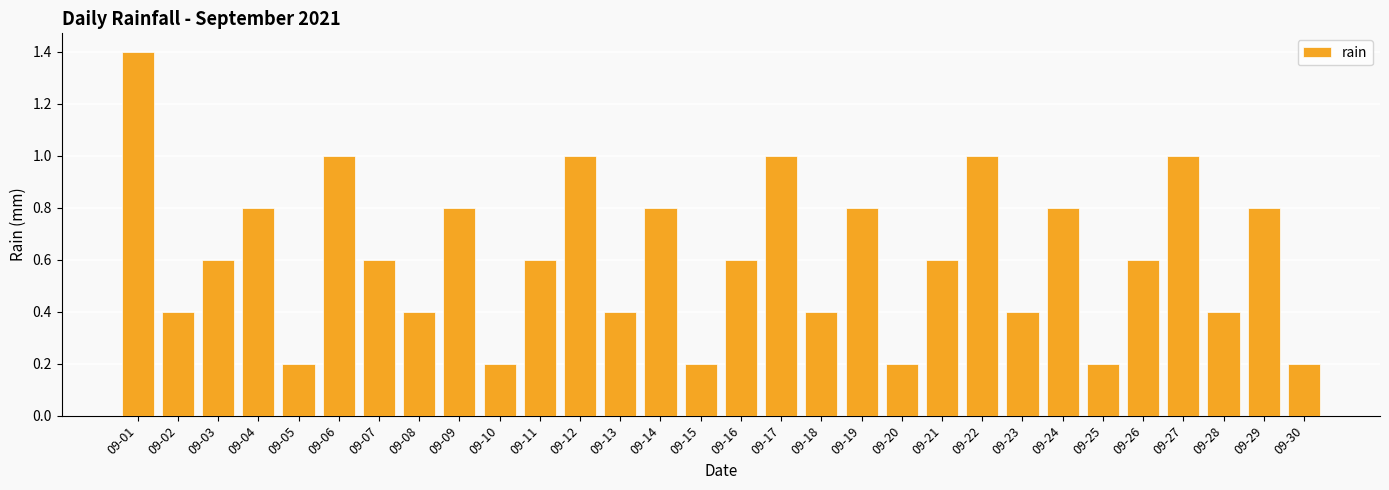

Is it true that the value at 09-24 is 0.8?

True